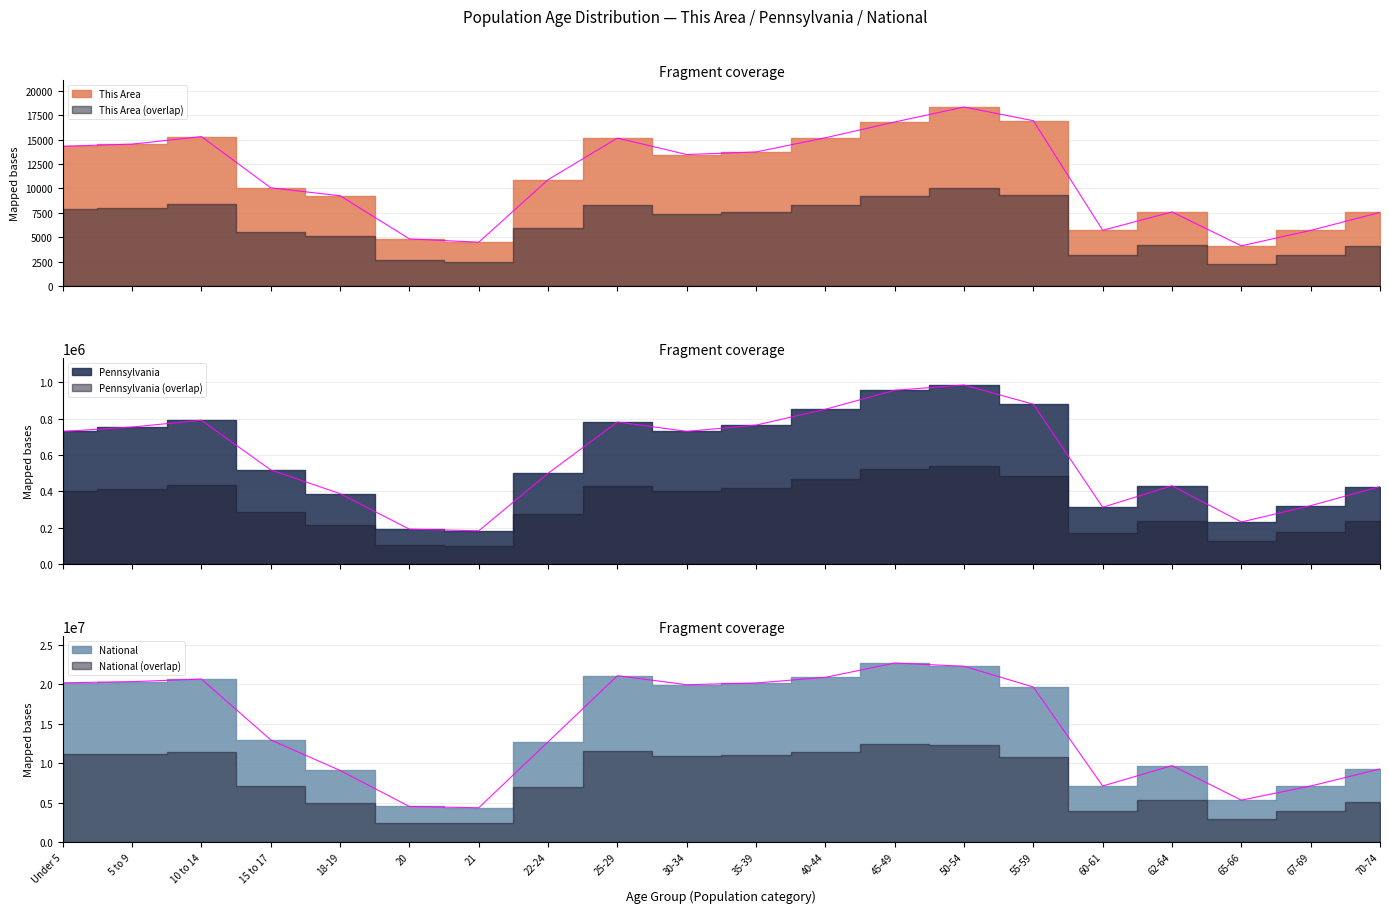

Reading left to right, extract all data points from this chart.

This Area: 14324	14539	15312	10065	9250	4833	4492	10896	15156	13475	13739	15189	16807	18339	16938	5715	7595	4128	5704	7546
Pennsylvania: 729538	753635	791151	517831	387235	191942	183257	498947	781527	729592	764287	851382	955763	984641	879048	312575	430721	231623	321379	426536
National: 20201362	20348657	20677194	12954254	9086089	4519129	4354294	12712576	21101849	19962099	20179642	20890964	22708591	22298125	19664805	7113727	9704197	5319902	7115361	9278166